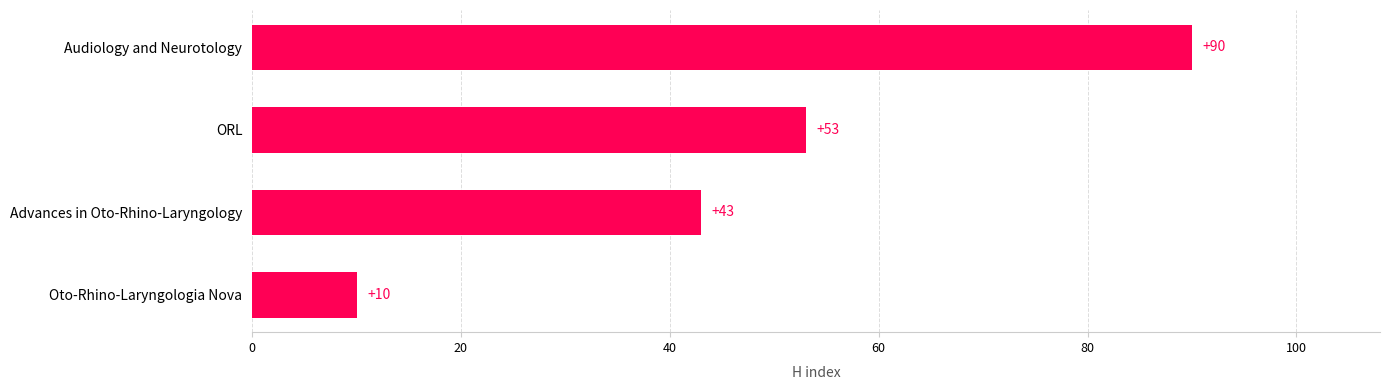

Rank the categories by value from highest to lowest.

Audiology and Neurotology, ORL, Advances in Oto-Rhino-Laryngology, Oto-Rhino-Laryngologia Nova